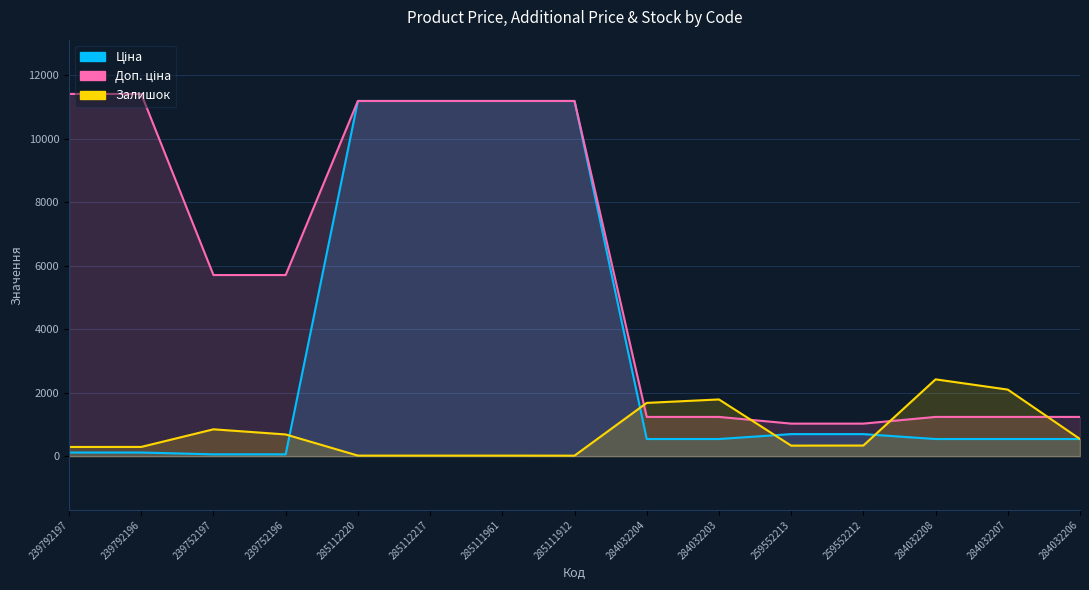

How many times do Доп. ціна and Залишок cross each other?

4